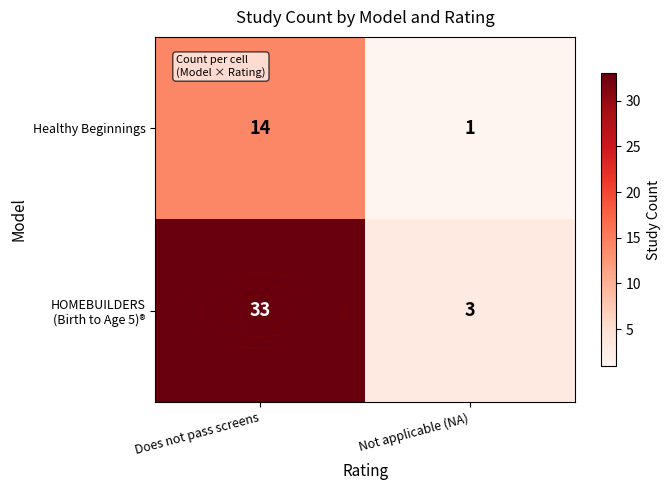

At which category is the sum across all series the highest?

Does not pass screens